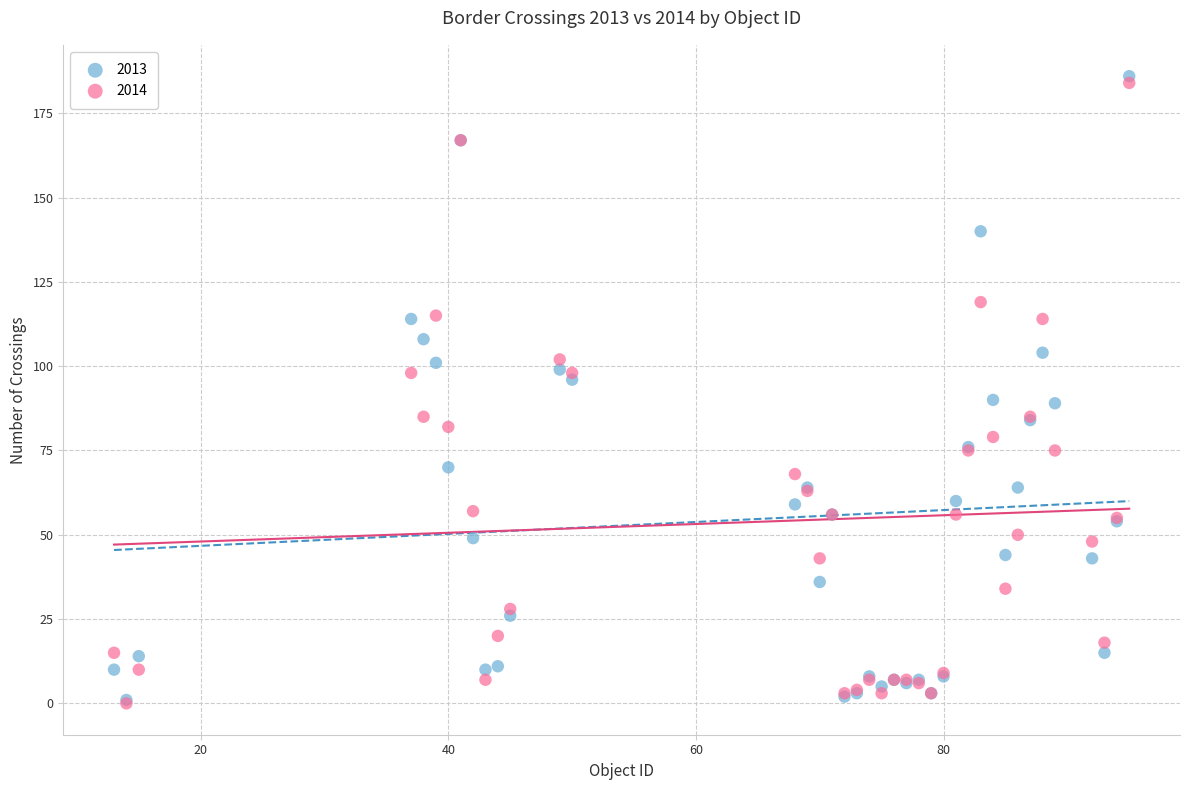

Which series has the widest spread of Y values?

2013